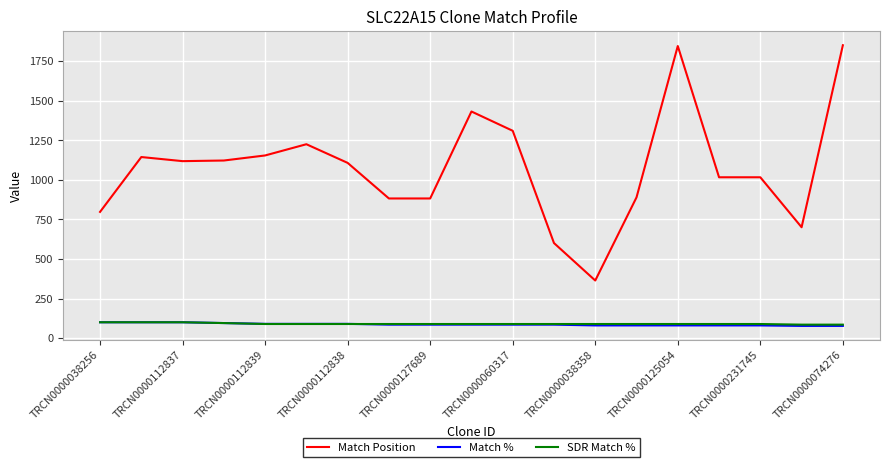

Which series has the largest range (max minus min)?

Match Position